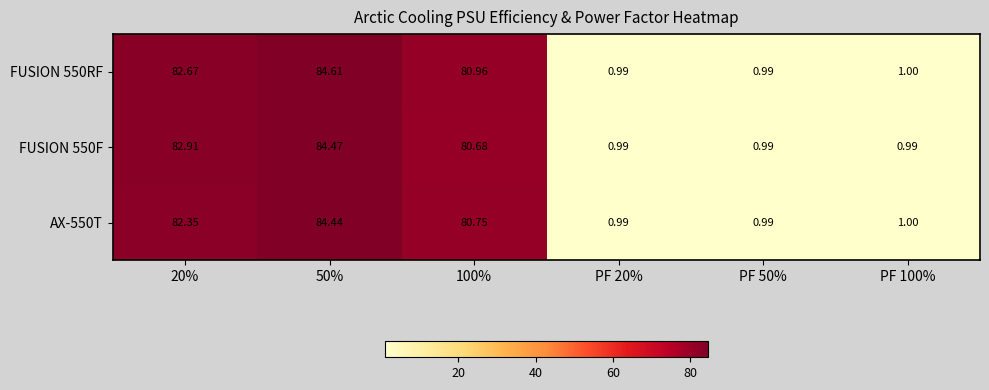

Which series has the largest total across all categories?

FUSION 550RF